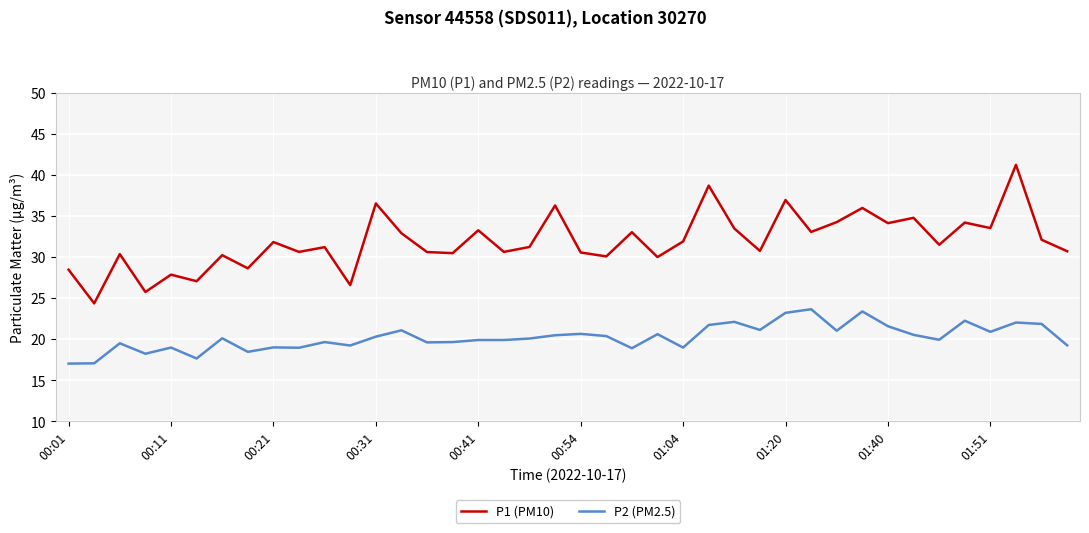

Which series has the largest total across all categories?

P1 (PM10)